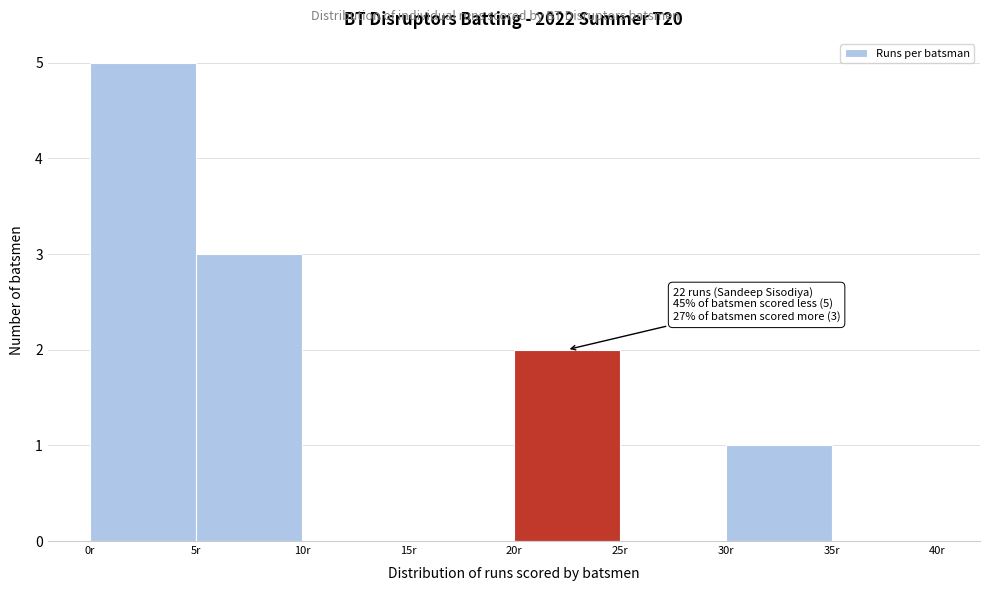

Which range on the x-axis has the tallest bar?

0 to 5